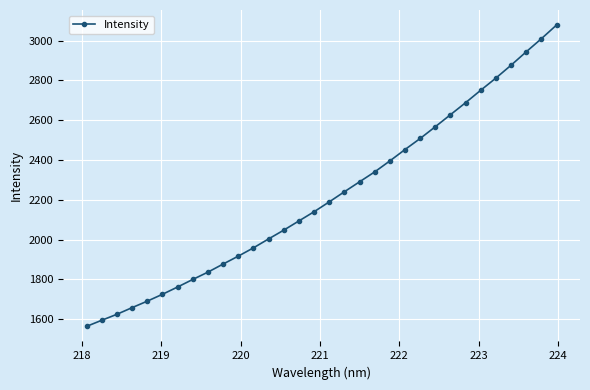

What is the difference between the second highest and second lowest values?

1415.8